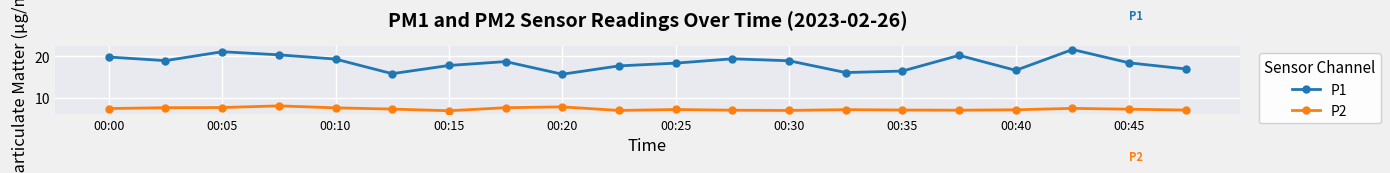

What is the difference between the second highest and second lowest values in the P2 series?

0.9